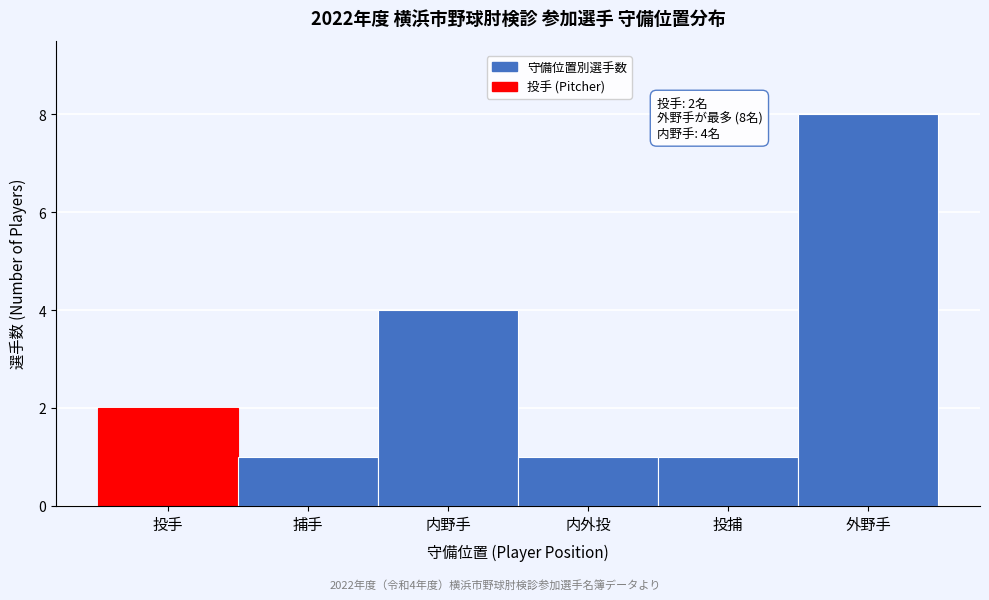

Reading left to right, extract all data points from this chart.

投手=2	捕手=1	内野手=4	内外投=1	投捕=1	外野手=8